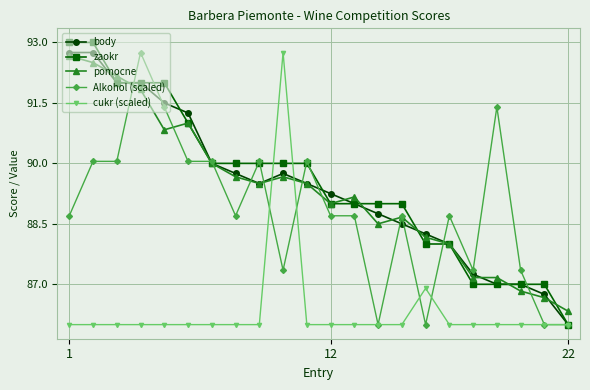

True or false: body has more than 0 points higher than both neighbors.

True